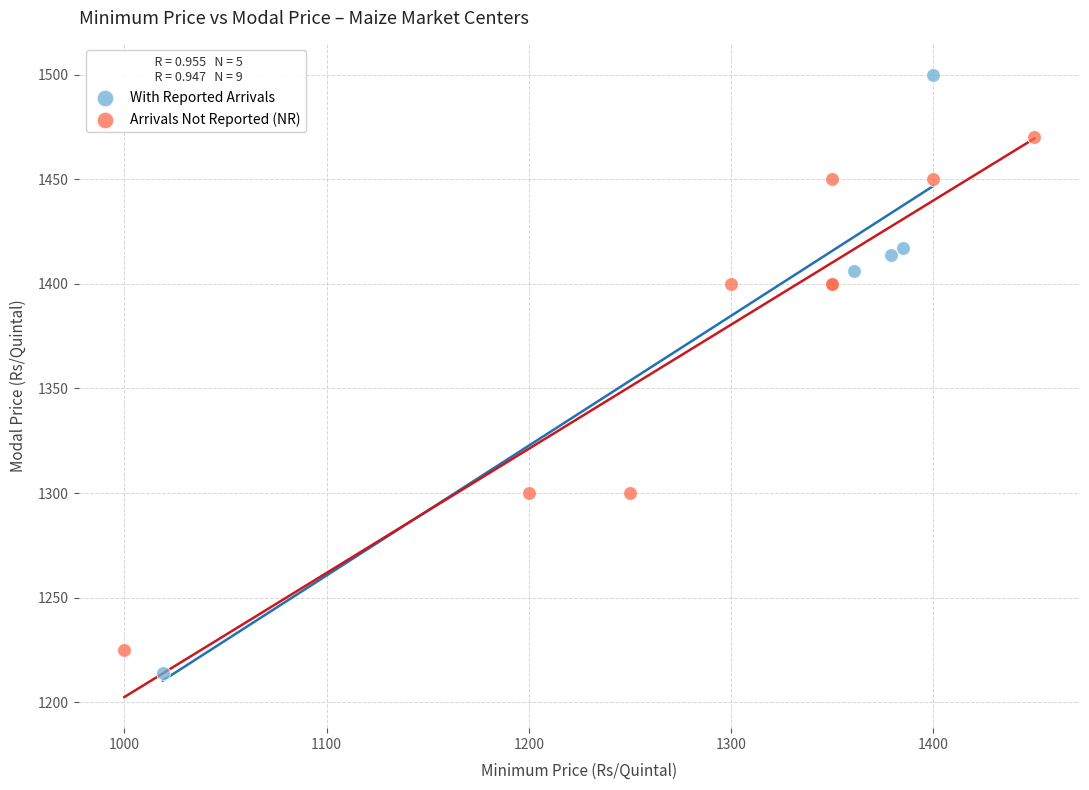

What are all the series names shown in the legend?

With Reported Arrivals, Arrivals Not Reported (NR)